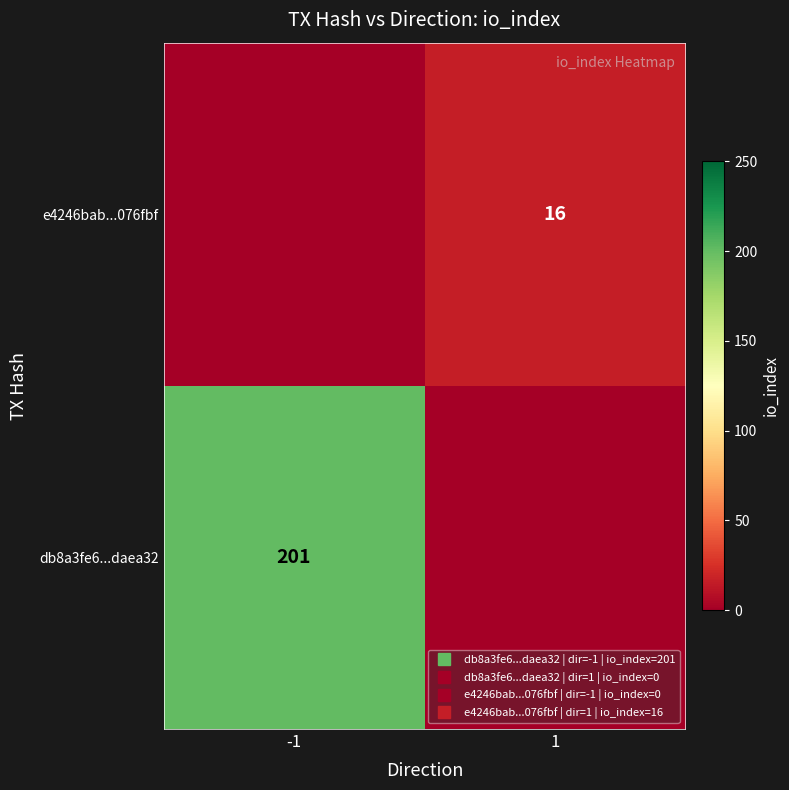

True or false: e4246bab...076fbf has a value of 0 at -1.

True